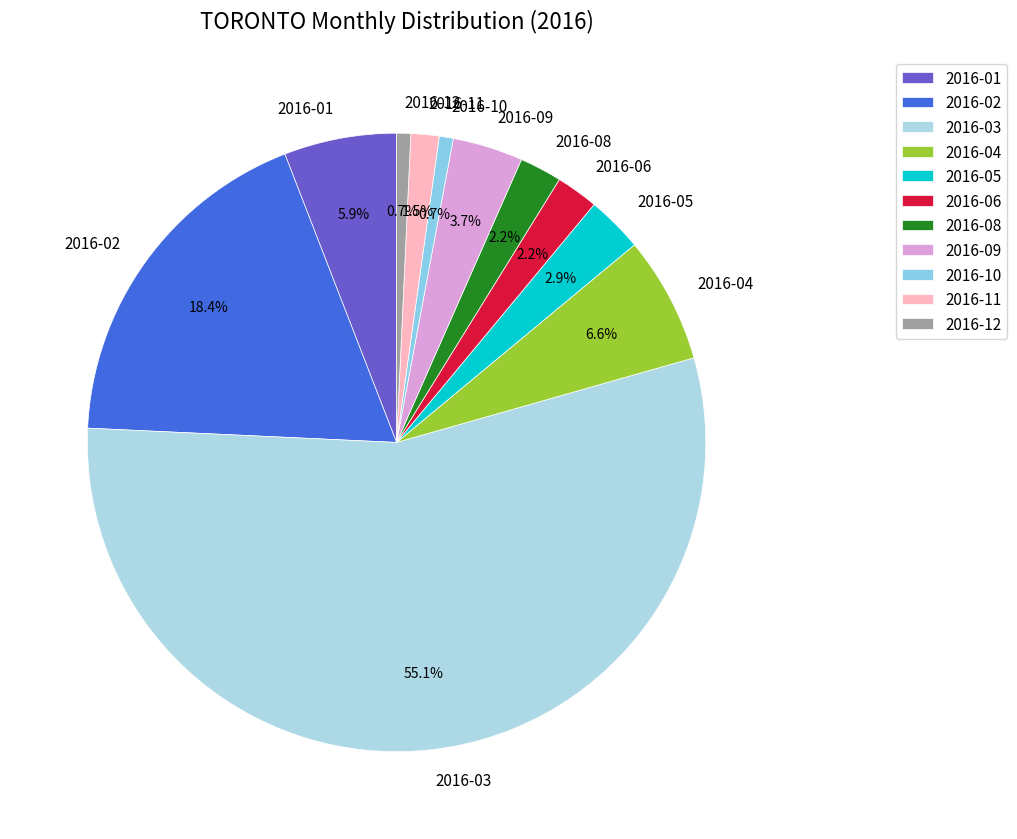

Which has a higher value, 2016-01 or 2016-12?

2016-01